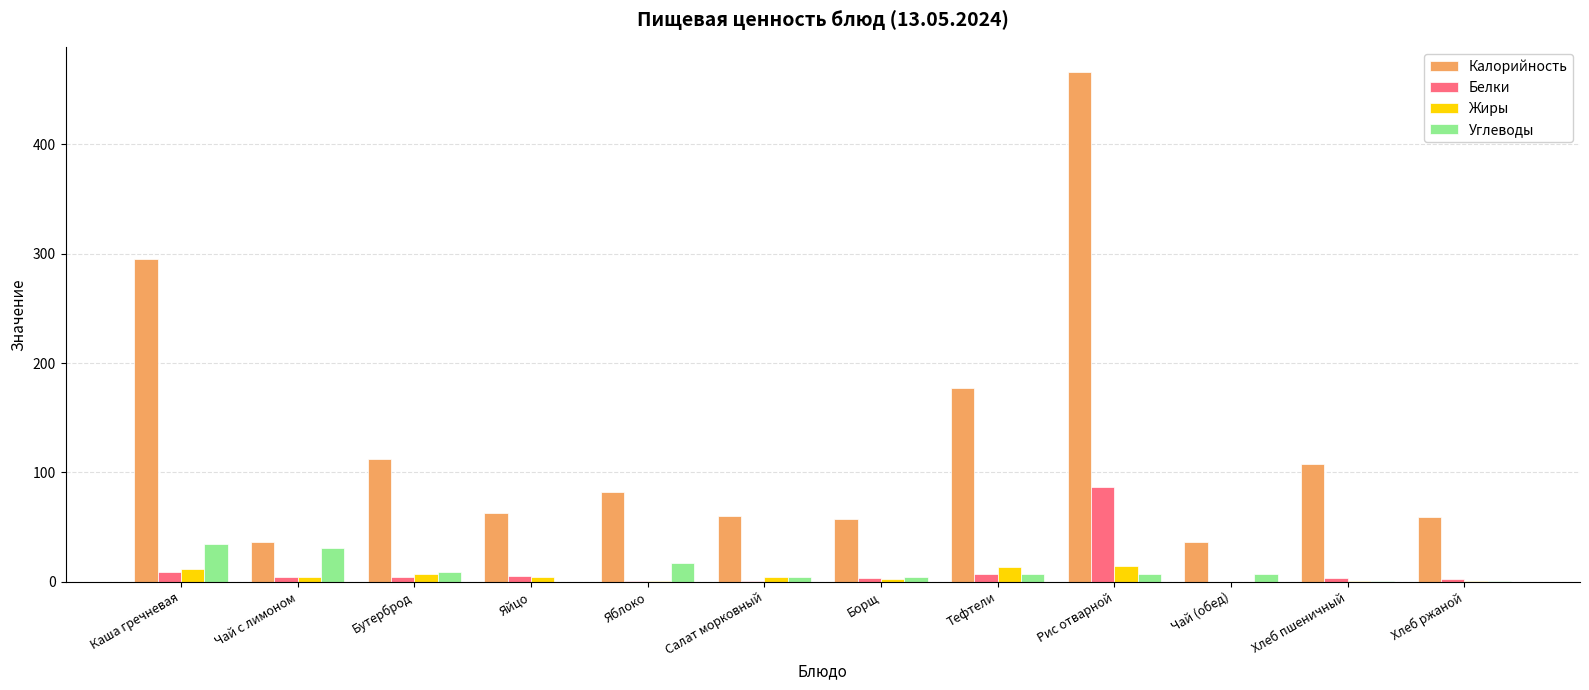

At which category is the sum across all series the highest?

Рис отварной